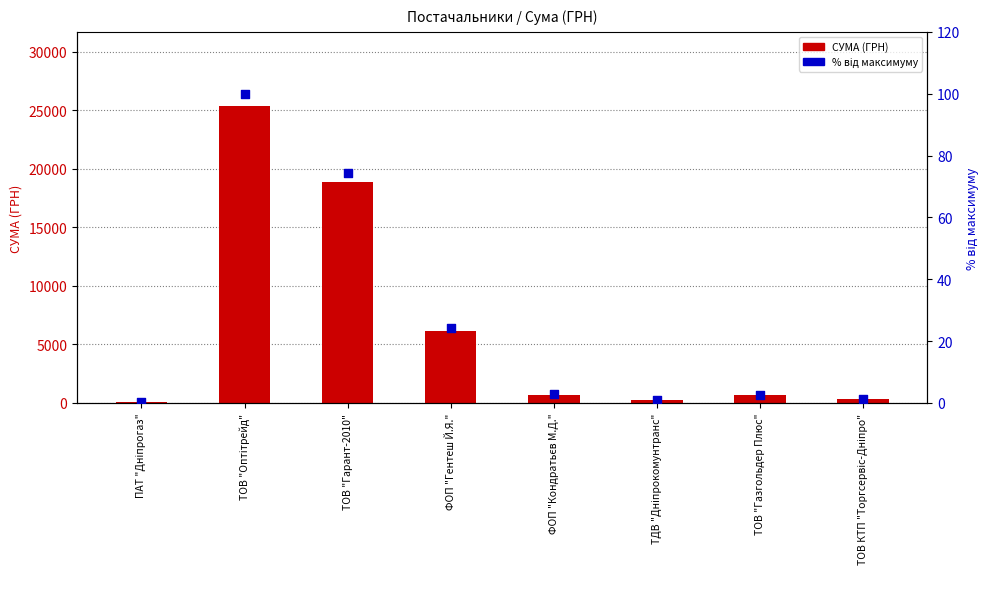

Is the value of % від максимуму at ТОВ КТП "Торгсервіс-Дніпро" greater than the value of СУМА (ГРН) at ТОВ КТП "Торгсервіс-Дніпро"?

No